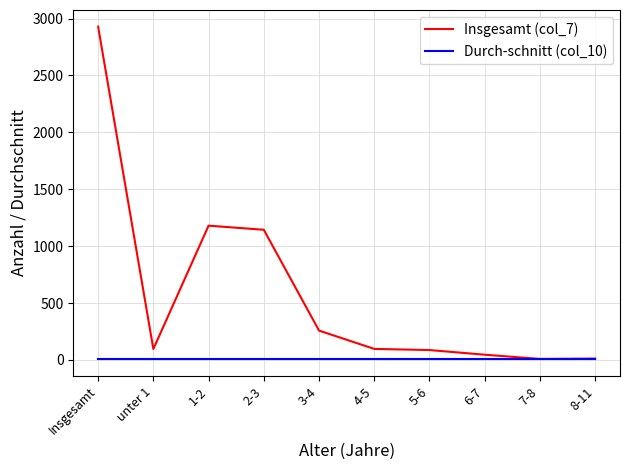

What is the sum of all Durch-schnitt (col_10) values?

50